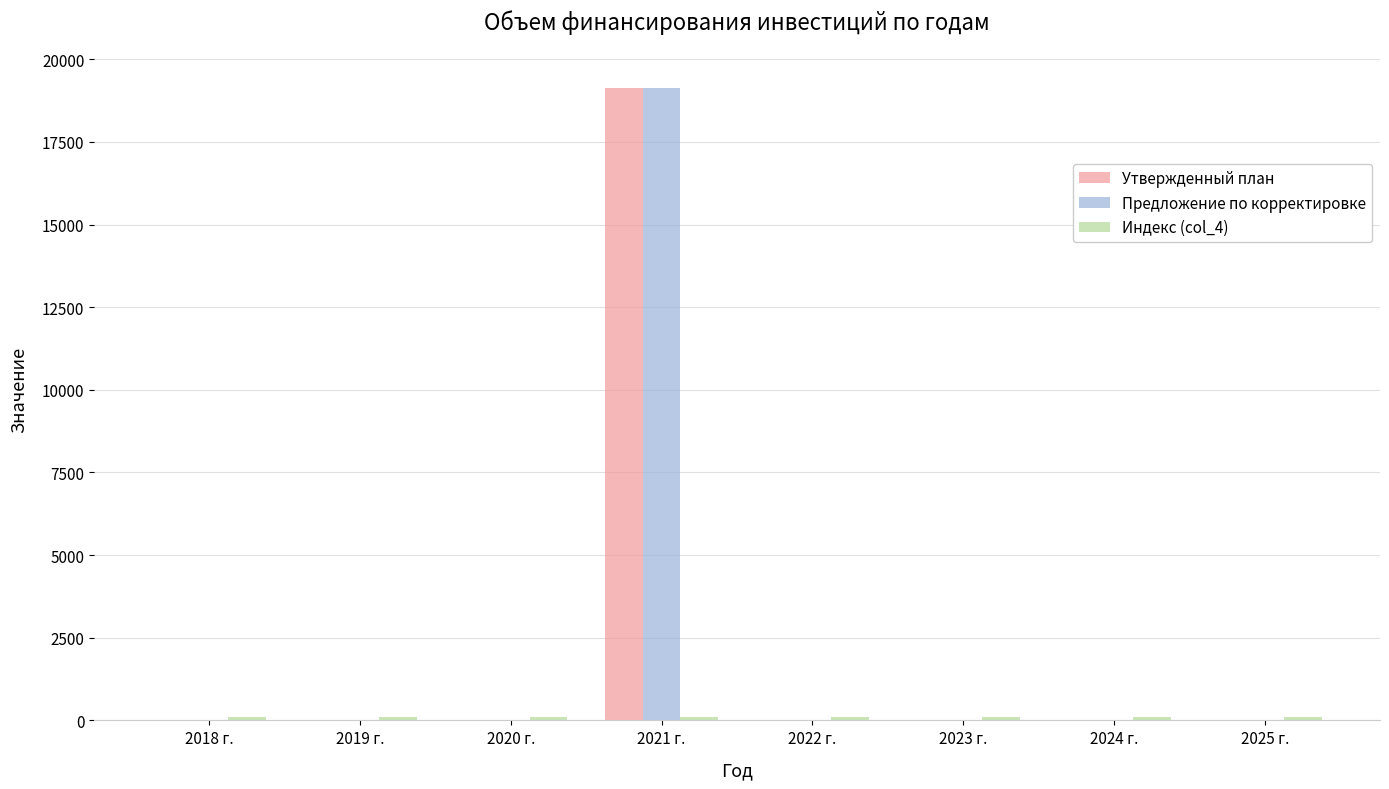

What is the highest value of the Утвержденный план series?

19122.3